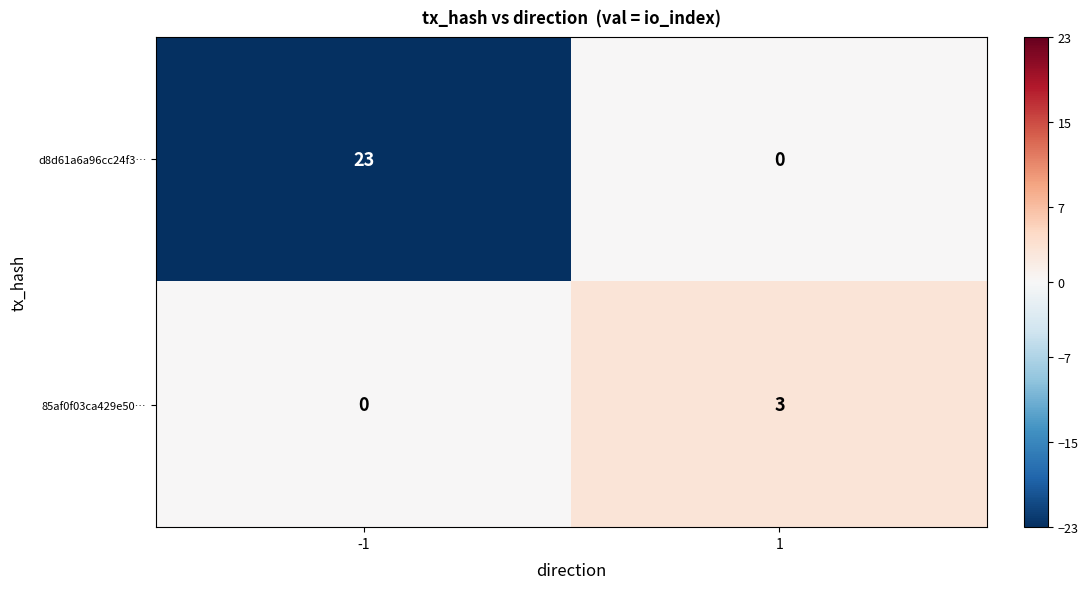

Which series has the largest total across all categories?

d8d61a6a96cc24f3…